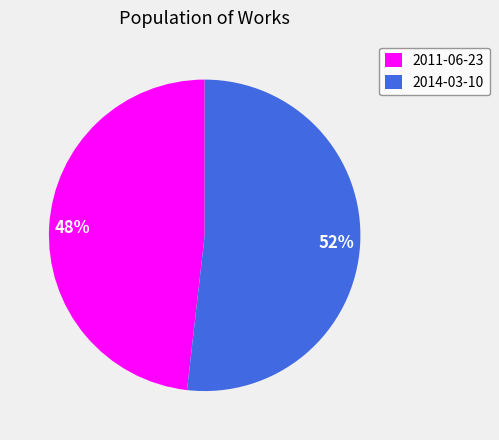

Is it true that 2011-06-23 is 48% of the pie?

True